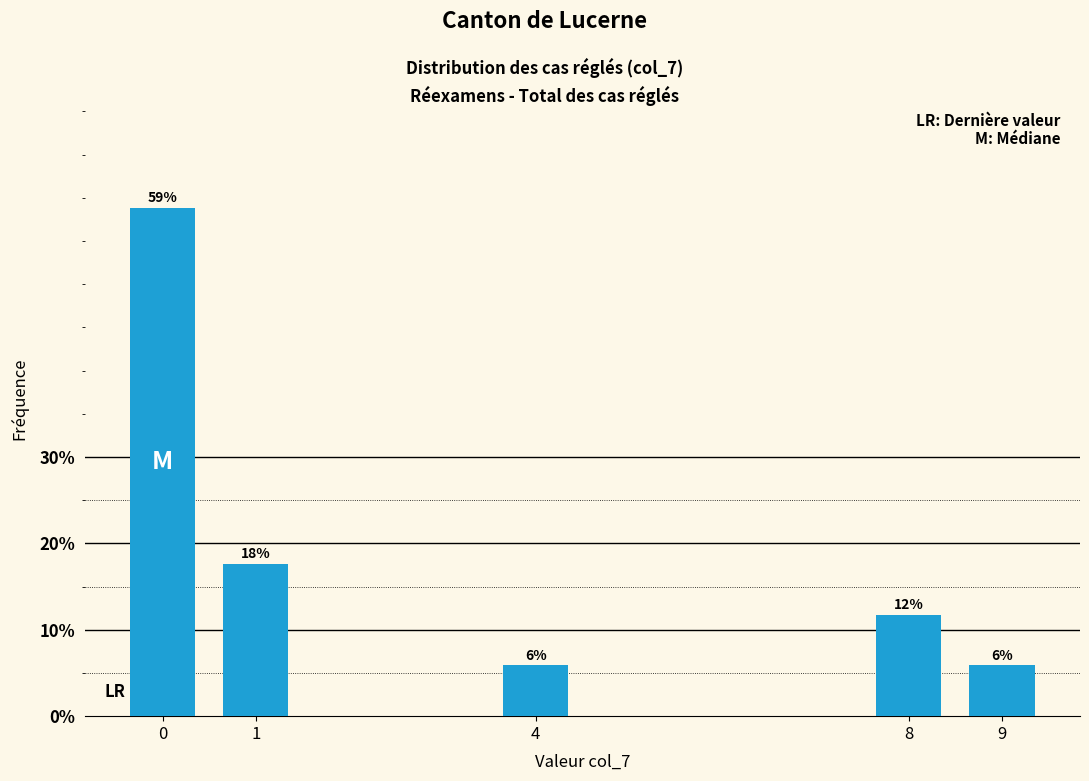

Are the bars horizontal?

No